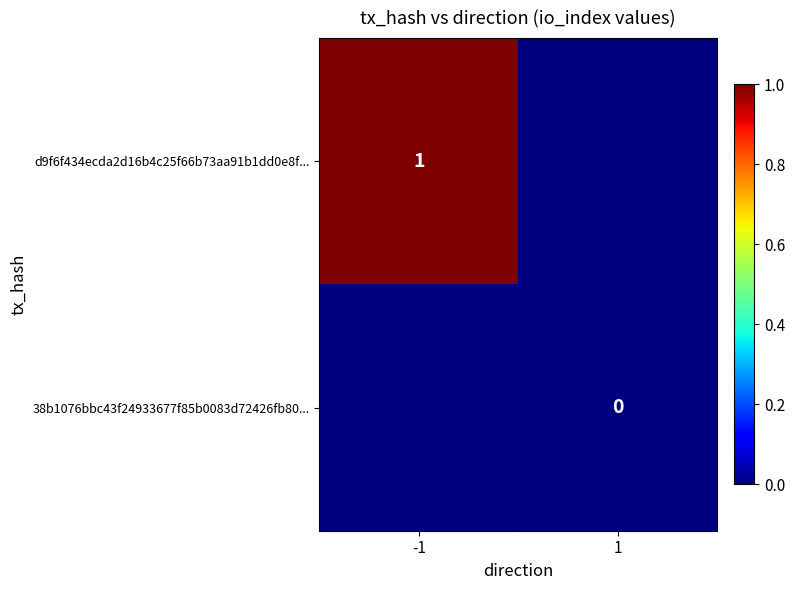

Which category has the highest value across all series?

-1